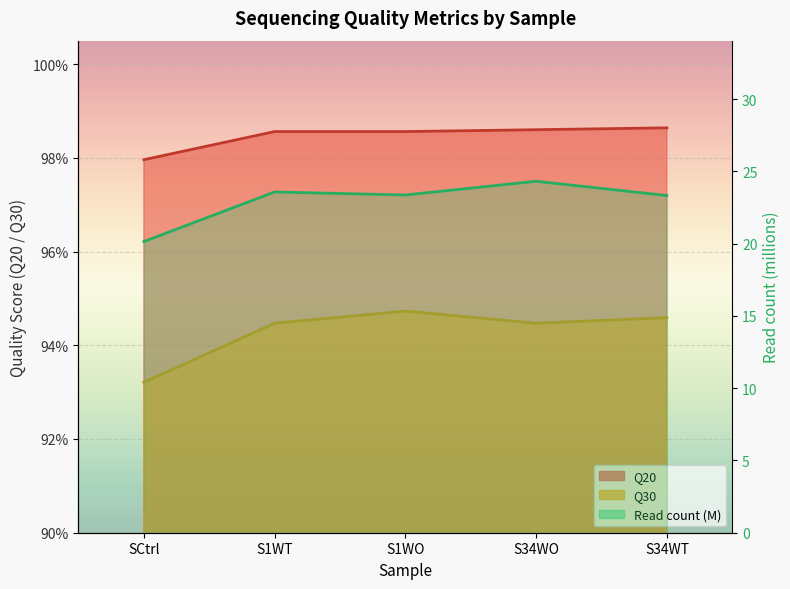

At which label is Q30 closest to 0?

SCtrl